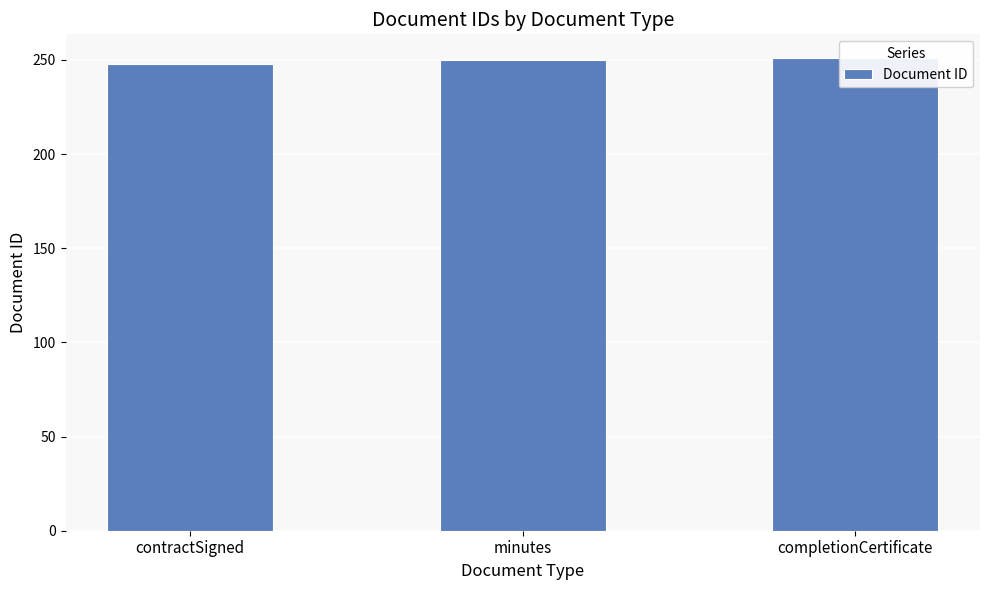

How many data points are less than 250?

1